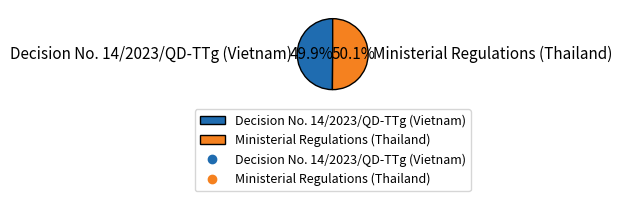

Approximately how many times larger is the value at Decision No. 14/2023/QD-TTg (Vietnam) compared to Ministerial Regulations (Thailand)?

1.0